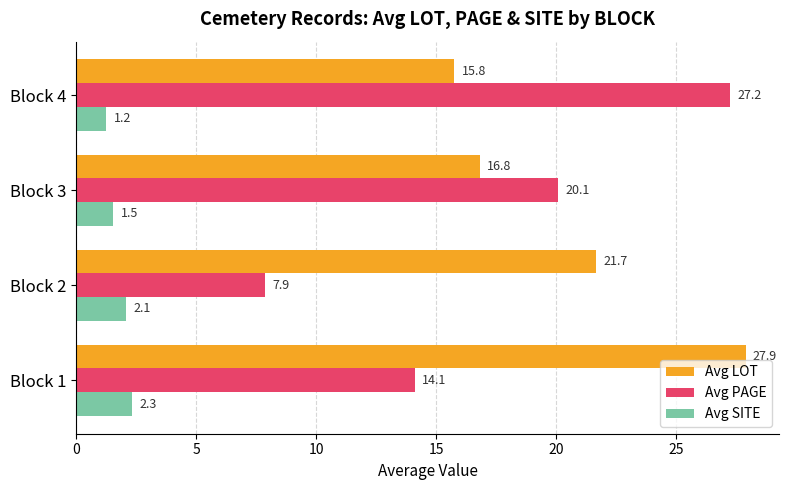

List the labels in order of Avg LOT value, largest first.

Block 1, Block 2, Block 3, Block 4